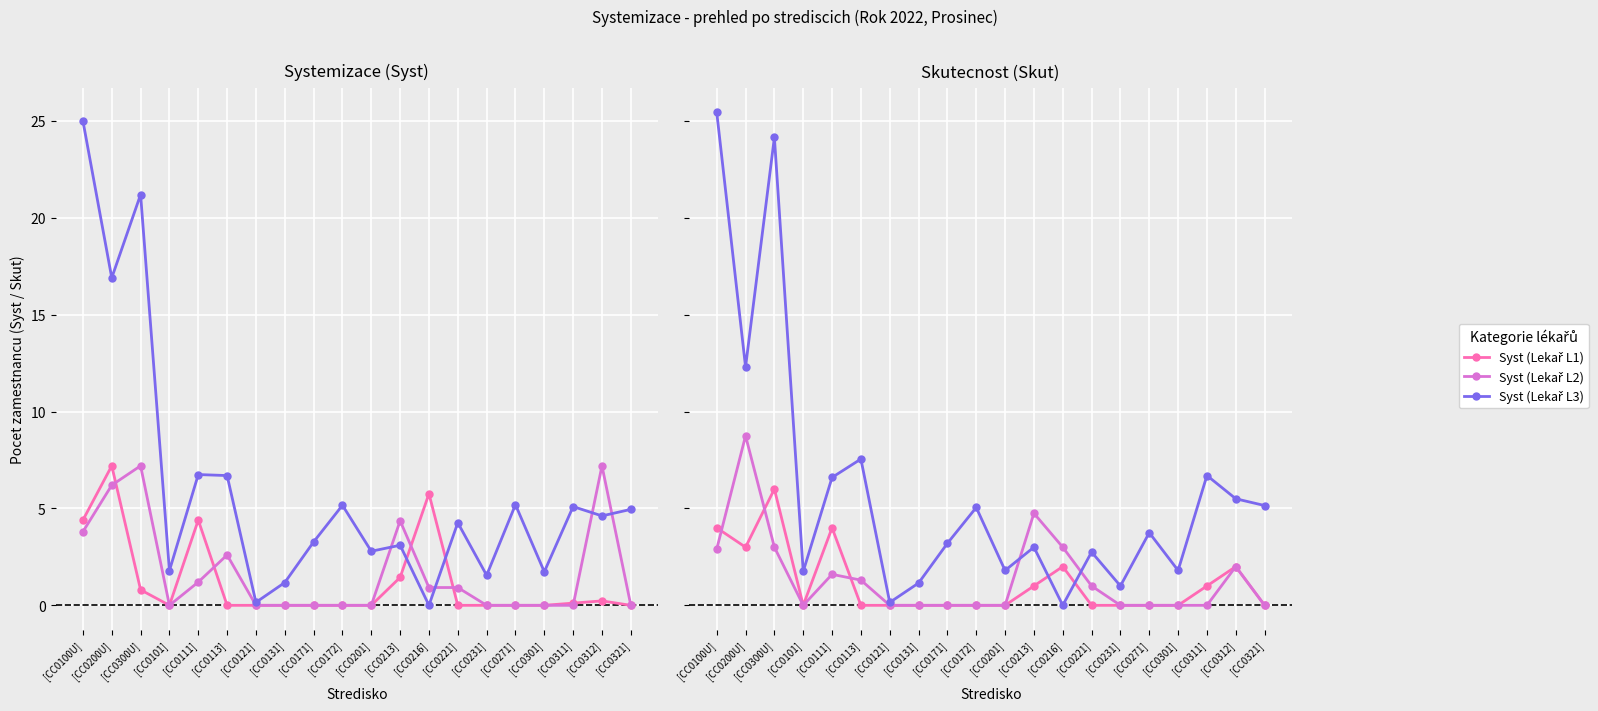

How many interior local valleys does the Syst (Lekař L2) series have?

1